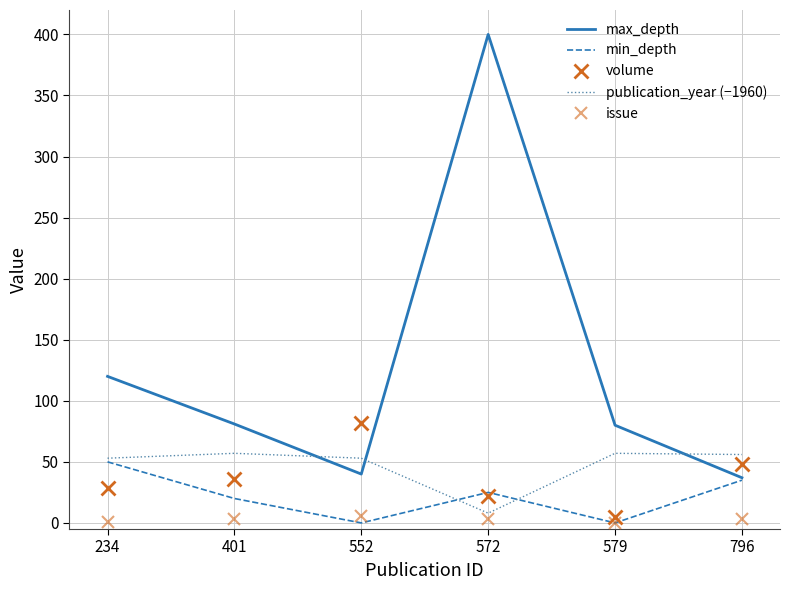

Rank the categories by volume value from lowest to highest.

579, 572, 234, 401, 796, 552